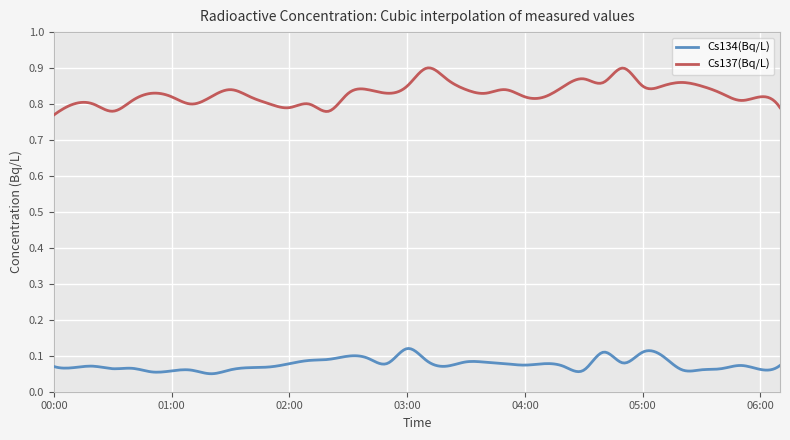

Which series has the widest spread of values?

Cs137(Bq/L)